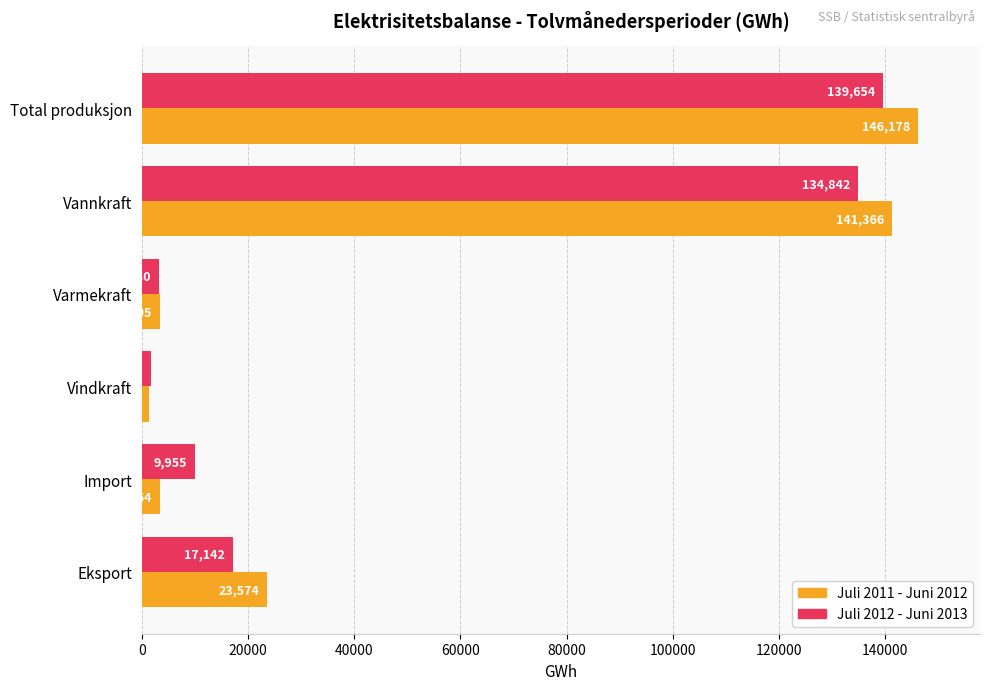

List the labels in order of Juli 2011 - Juni 2012 value, largest first.

Total produksjon, Vannkraft, Eksport, Import, Varmekraft, Vindkraft